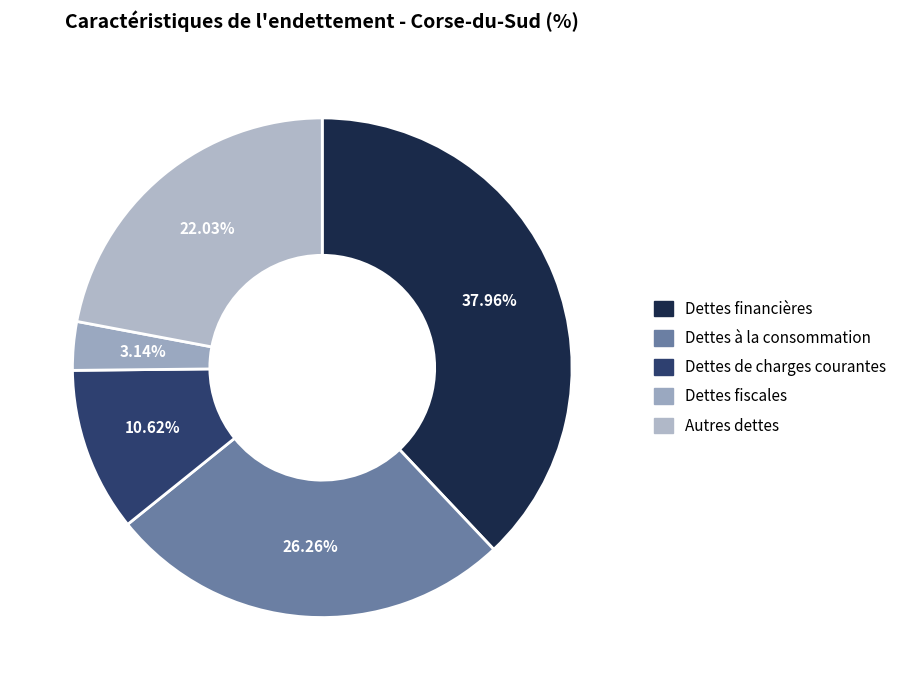

To the nearest percent, what percentage of the pie is Dettes financières?

38%